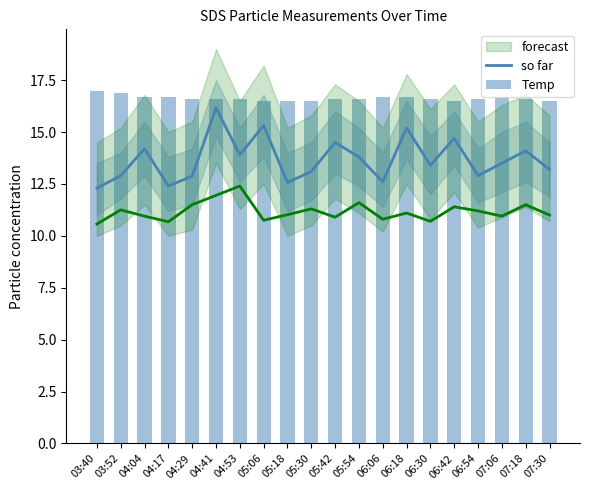

At how many categories does at least one series exceed 15?

20